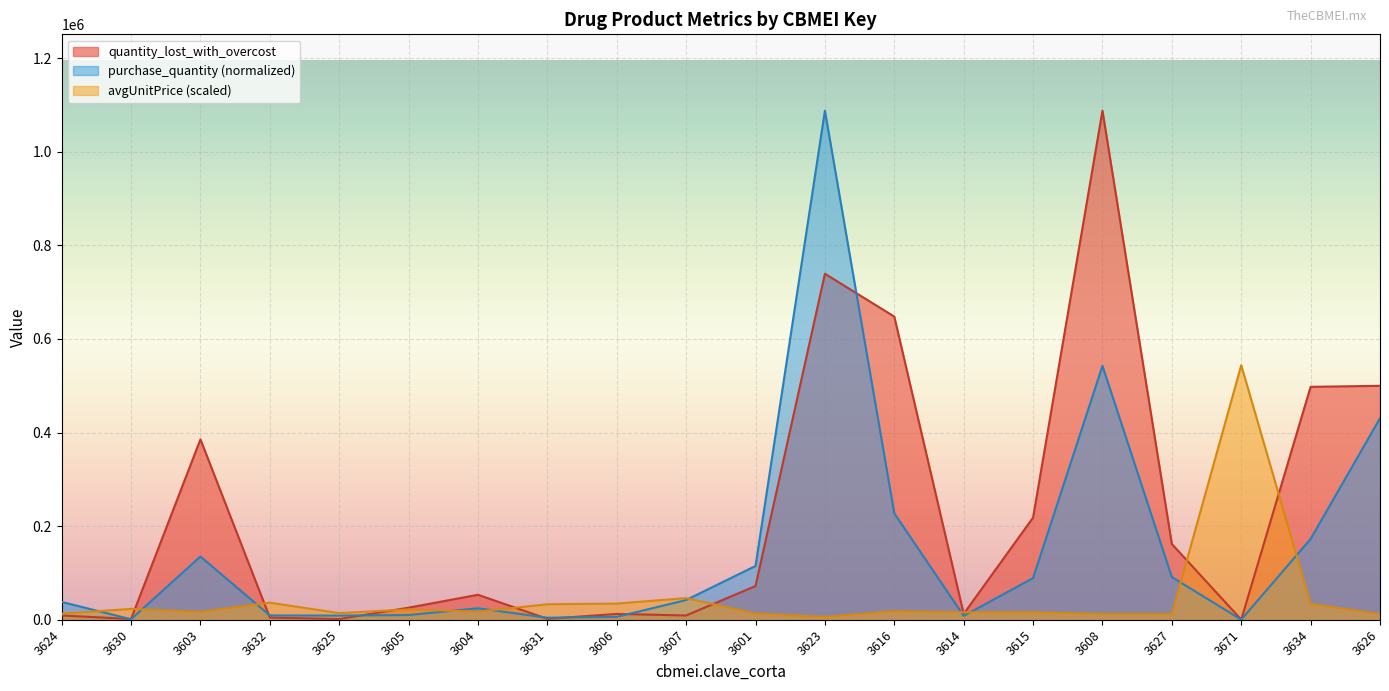

What is the label of the 16th point from the right?

3625